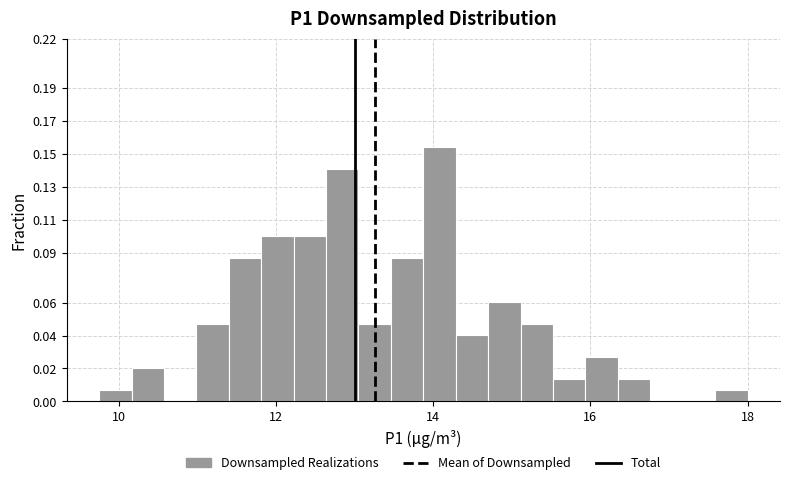

Around what value on the x-axis is the tallest bar? Give the approximate position of its centre, as read against the axis.

14.0